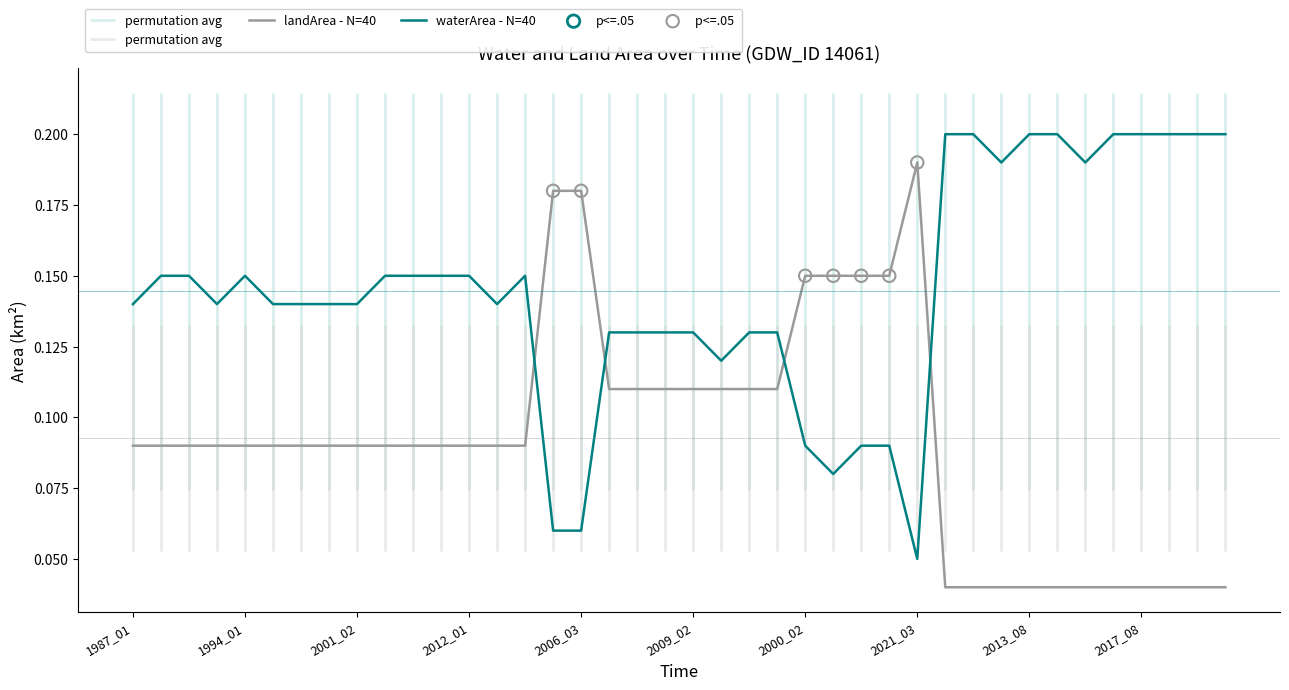

At how many categories does at least one series exceed 0?

40